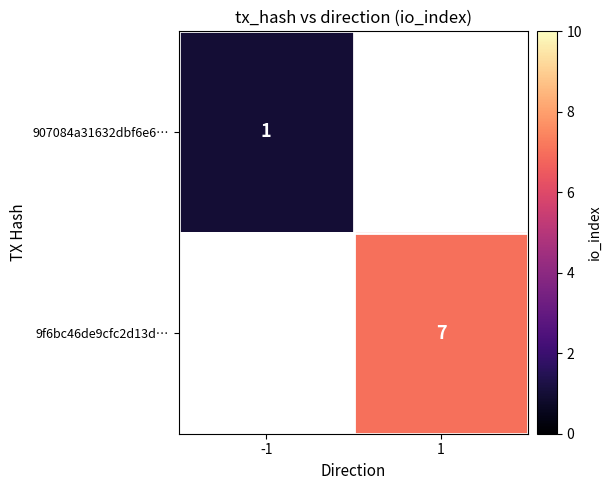

True or false: 9f6bc46de9cfc2d13d… has a value of 10 at 1.

False